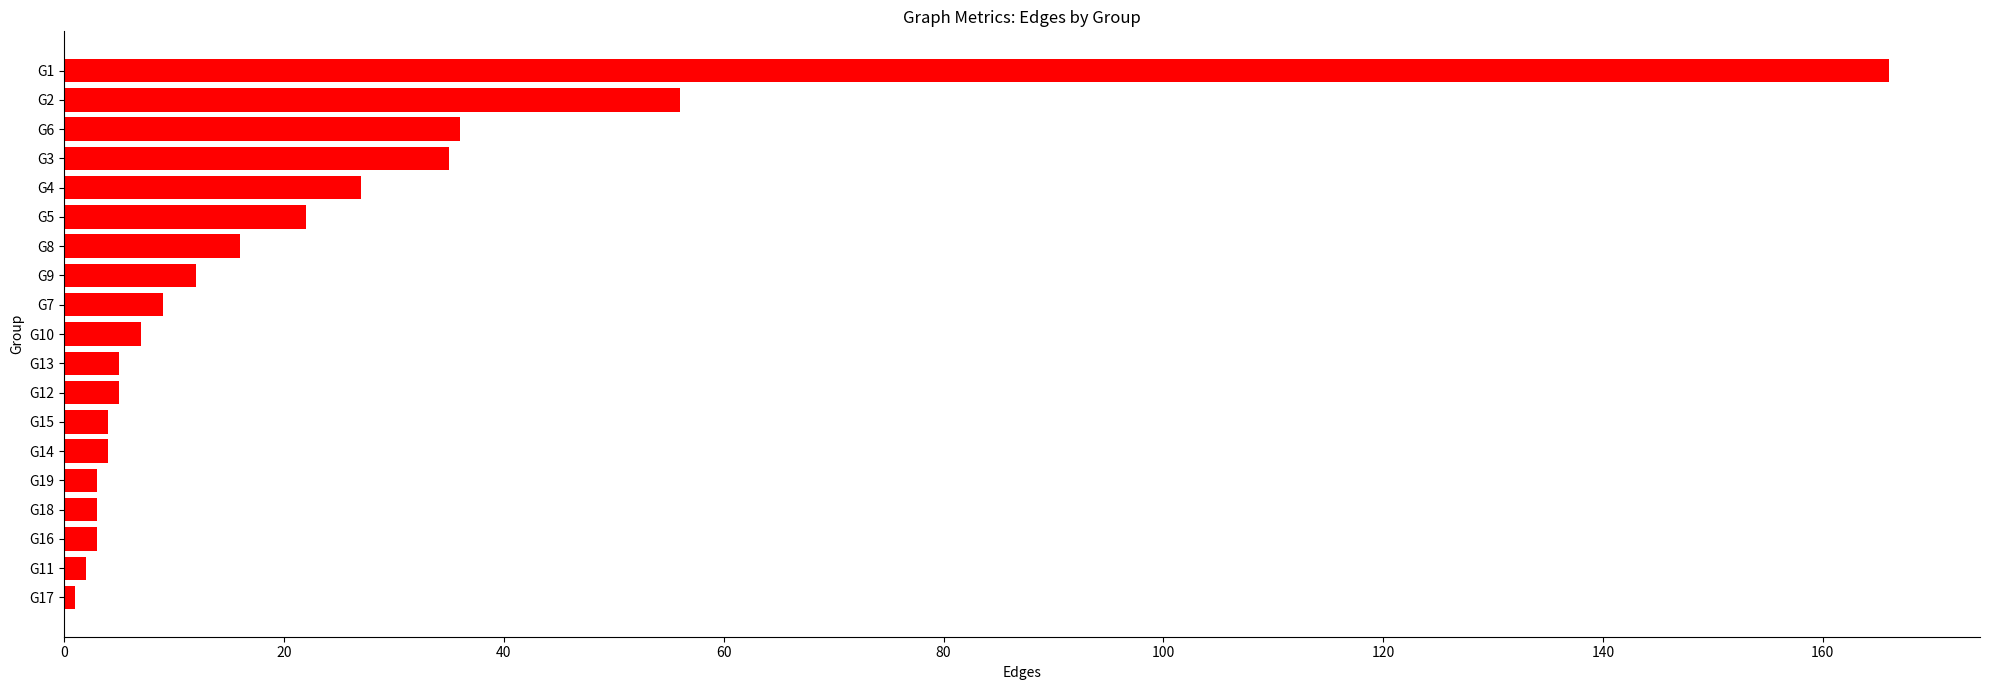

Reading bottom to top, list all the values displayed in this chart.

G17=1	G11=2	G16=3	G18=3	G19=3	G14=4	G15=4	G12=5	G13=5	G10=7	G7=9	G9=12	G8=16	G5=22	G4=27	G3=35	G6=36	G2=56	G1=166